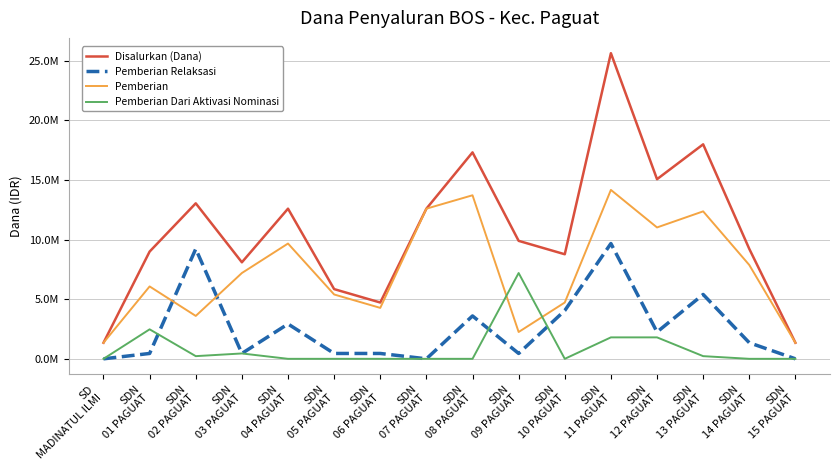

True or false: Disalurkan (Dana) and Pemberian Dari Aktivasi Nominasi intersect in this chart.

False